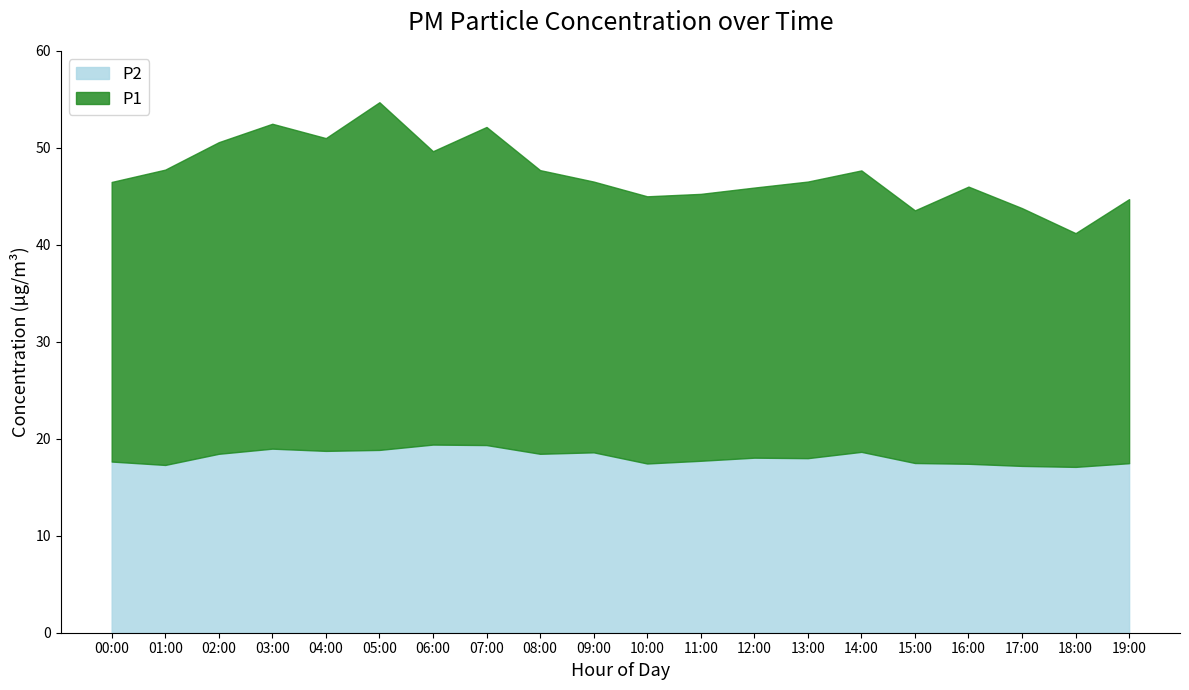

The value of P2 at 13:00 is 18.0. True or false?

True